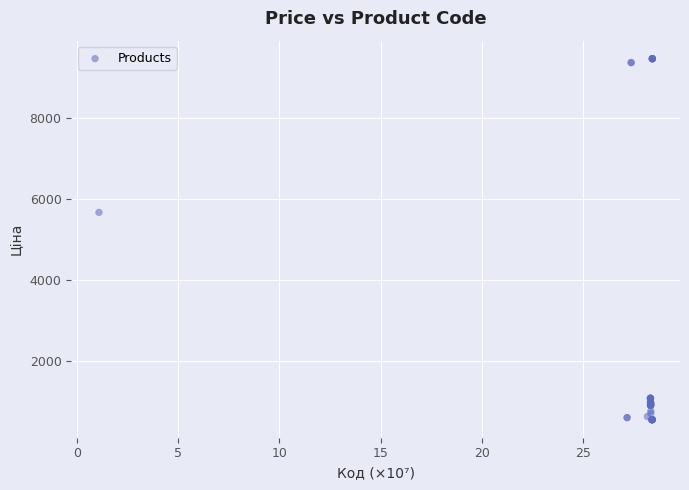

What Y value in the scatter plot is closest to 5009?

5673.8